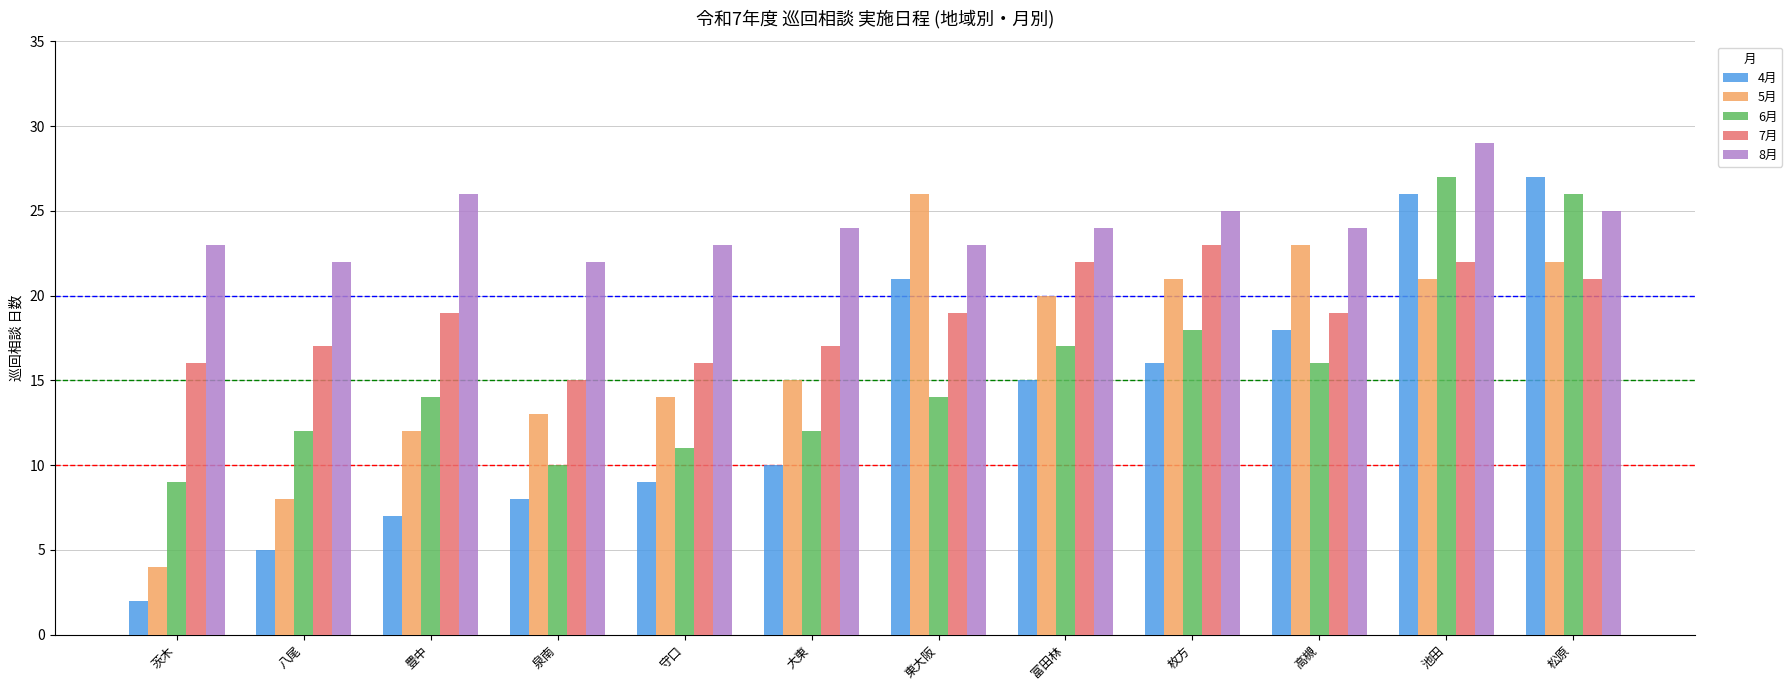

What is the value of the 6月 bar at the 9th from the left?

18